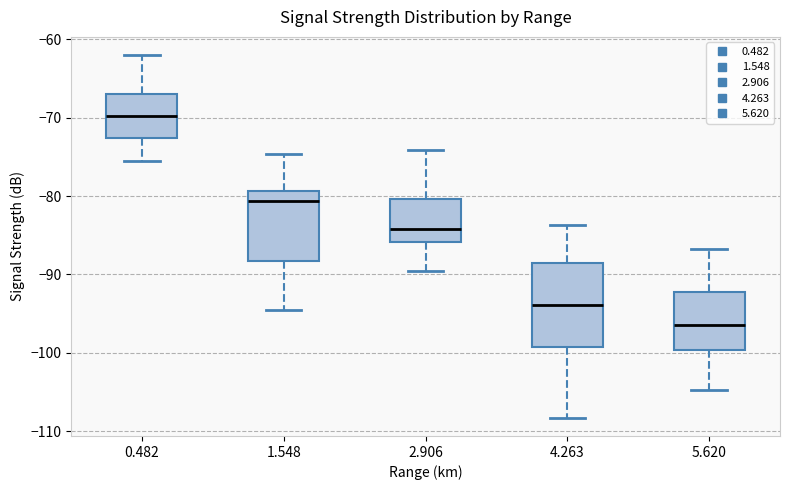

Where does the median line of the box at x = 1.548 sit on the y-axis? The values are not printed on the chart, so give them approximately, as read against the axis.

-81